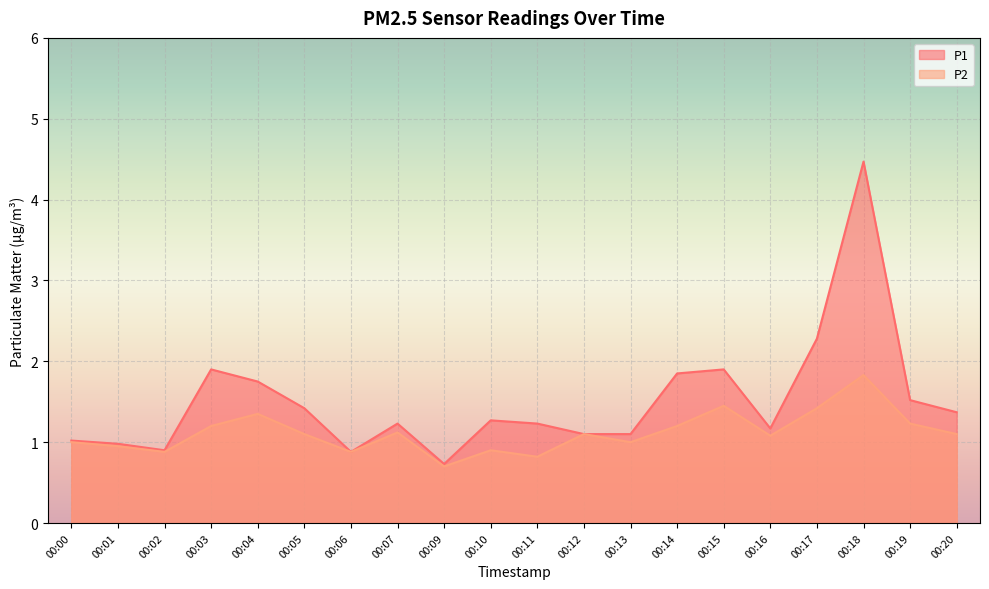

What is the sum of all P2 values?

22.3